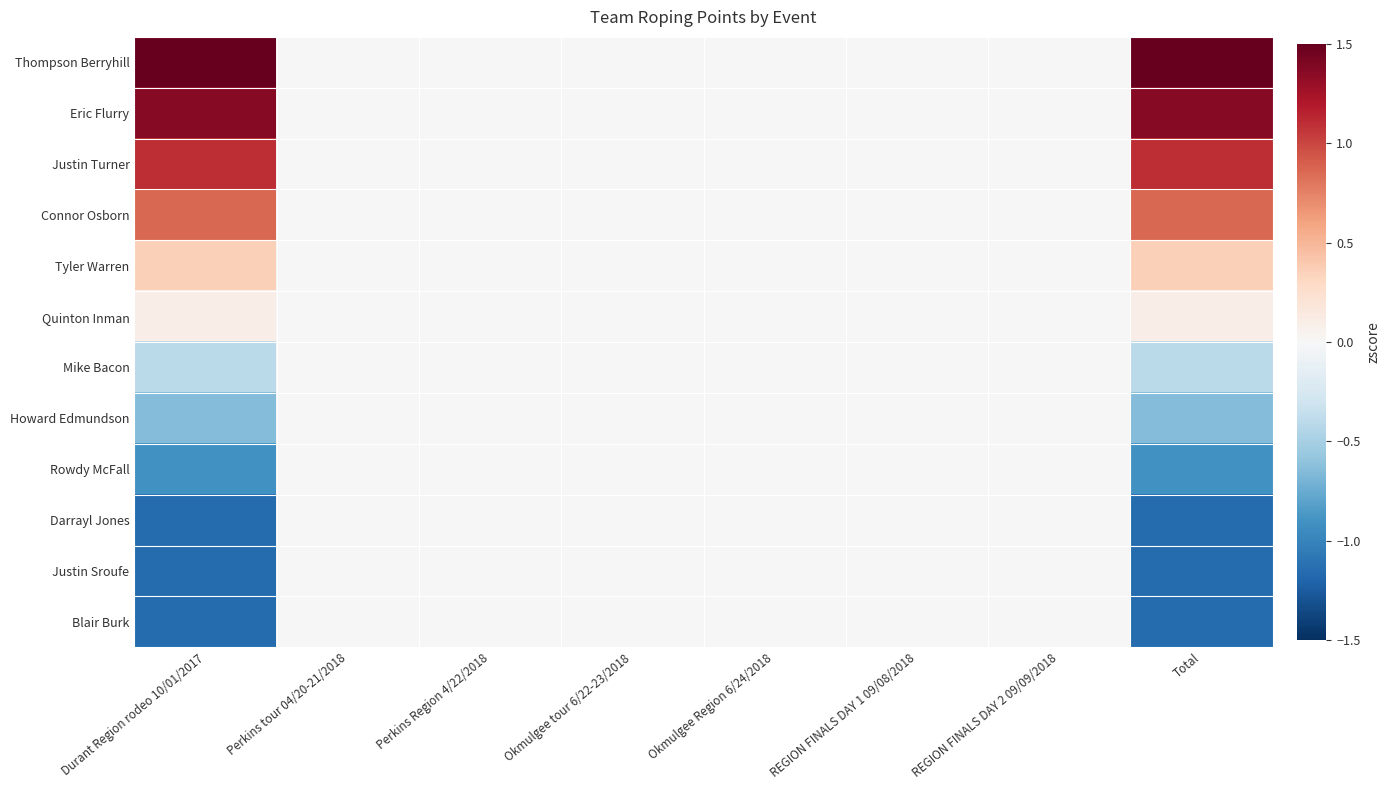

Reading right to left, list all the values displayed in this chart.

Thompson Berryhill: Total=1.6	REGION FINALS DAY 2 09/09/2018=0.0	REGION FINALS DAY 1 09/08/2018=0.0	Okmulgee Region 6/24/2018=0.0	Okmulgee tour 6/22-23/2018=0.0	Perkins Region 4/22/2018=0.0	Perkins tour 04/20-21/2018=0.0	Durant Region rodeo 10/01/2017=1.6
Eric Flurry: Total=1.4	REGION FINALS DAY 2 09/09/2018=0.0	REGION FINALS DAY 1 09/08/2018=0.0	Okmulgee Region 6/24/2018=0.0	Okmulgee tour 6/22-23/2018=0.0	Perkins Region 4/22/2018=0.0	Perkins tour 04/20-21/2018=0.0	Durant Region rodeo 10/01/2017=1.4
Justin Turner: Total=1.1	REGION FINALS DAY 2 09/09/2018=0.0	REGION FINALS DAY 1 09/08/2018=0.0	Okmulgee Region 6/24/2018=0.0	Okmulgee tour 6/22-23/2018=0.0	Perkins Region 4/22/2018=0.0	Perkins tour 04/20-21/2018=0.0	Durant Region rodeo 10/01/2017=1.1
Connor Osborn: Total=0.9	REGION FINALS DAY 2 09/09/2018=0.0	REGION FINALS DAY 1 09/08/2018=0.0	Okmulgee Region 6/24/2018=0.0	Okmulgee tour 6/22-23/2018=0.0	Perkins Region 4/22/2018=0.0	Perkins tour 04/20-21/2018=0.0	Durant Region rodeo 10/01/2017=0.9
Tyler Warren: Total=0.4	REGION FINALS DAY 2 09/09/2018=0.0	REGION FINALS DAY 1 09/08/2018=0.0	Okmulgee Region 6/24/2018=0.0	Okmulgee tour 6/22-23/2018=0.0	Perkins Region 4/22/2018=0.0	Perkins tour 04/20-21/2018=0.0	Durant Region rodeo 10/01/2017=0.4
Quinton Inman: Total=0.1	REGION FINALS DAY 2 09/09/2018=0.0	REGION FINALS DAY 1 09/08/2018=0.0	Okmulgee Region 6/24/2018=0.0	Okmulgee tour 6/22-23/2018=0.0	Perkins Region 4/22/2018=0.0	Perkins tour 04/20-21/2018=0.0	Durant Region rodeo 10/01/2017=0.1
Mike Bacon: Total=-0.4	REGION FINALS DAY 2 09/09/2018=0.0	REGION FINALS DAY 1 09/08/2018=0.0	Okmulgee Region 6/24/2018=0.0	Okmulgee tour 6/22-23/2018=0.0	Perkins Region 4/22/2018=0.0	Perkins tour 04/20-21/2018=0.0	Durant Region rodeo 10/01/2017=-0.4
Howard Edmundson: Total=-0.7	REGION FINALS DAY 2 09/09/2018=0.0	REGION FINALS DAY 1 09/08/2018=0.0	Okmulgee Region 6/24/2018=0.0	Okmulgee tour 6/22-23/2018=0.0	Perkins Region 4/22/2018=0.0	Perkins tour 04/20-21/2018=0.0	Durant Region rodeo 10/01/2017=-0.7
Rowdy McFall: Total=-0.9	REGION FINALS DAY 2 09/09/2018=0.0	REGION FINALS DAY 1 09/08/2018=0.0	Okmulgee Region 6/24/2018=0.0	Okmulgee tour 6/22-23/2018=0.0	Perkins Region 4/22/2018=0.0	Perkins tour 04/20-21/2018=0.0	Durant Region rodeo 10/01/2017=-0.9
Darrayl Jones: Total=-1.2	REGION FINALS DAY 2 09/09/2018=0.0	REGION FINALS DAY 1 09/08/2018=0.0	Okmulgee Region 6/24/2018=0.0	Okmulgee tour 6/22-23/2018=0.0	Perkins Region 4/22/2018=0.0	Perkins tour 04/20-21/2018=0.0	Durant Region rodeo 10/01/2017=-1.2
Justin Sroufe: Total=-1.2	REGION FINALS DAY 2 09/09/2018=0.0	REGION FINALS DAY 1 09/08/2018=0.0	Okmulgee Region 6/24/2018=0.0	Okmulgee tour 6/22-23/2018=0.0	Perkins Region 4/22/2018=0.0	Perkins tour 04/20-21/2018=0.0	Durant Region rodeo 10/01/2017=-1.2
Blair Burk: Total=-1.2	REGION FINALS DAY 2 09/09/2018=0.0	REGION FINALS DAY 1 09/08/2018=0.0	Okmulgee Region 6/24/2018=0.0	Okmulgee tour 6/22-23/2018=0.0	Perkins Region 4/22/2018=0.0	Perkins tour 04/20-21/2018=0.0	Durant Region rodeo 10/01/2017=-1.2